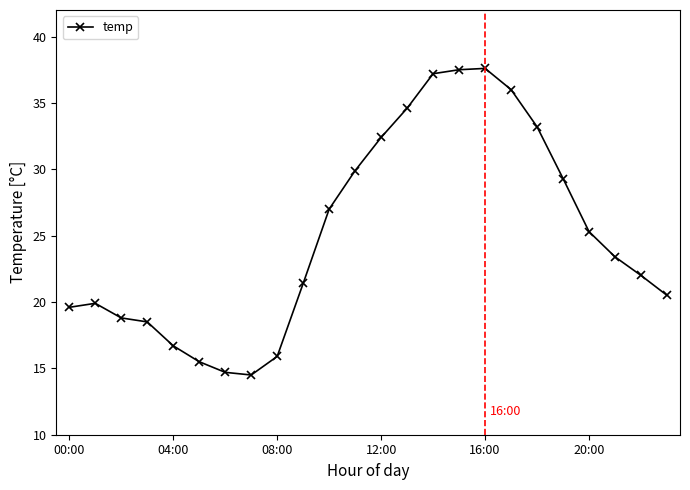

What is the value of the 2nd point from the left?

19.9